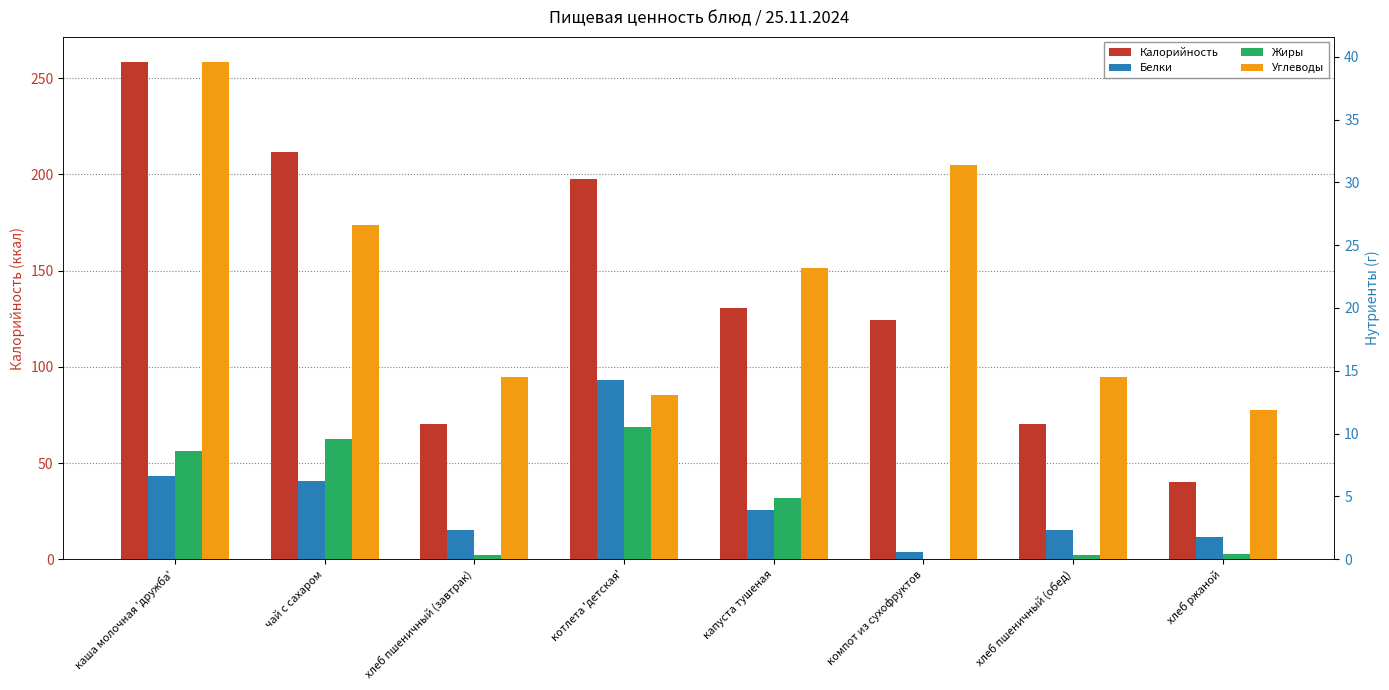

What are all the series names shown in the legend?

Калорийность, Белки, Жиры, Углеводы